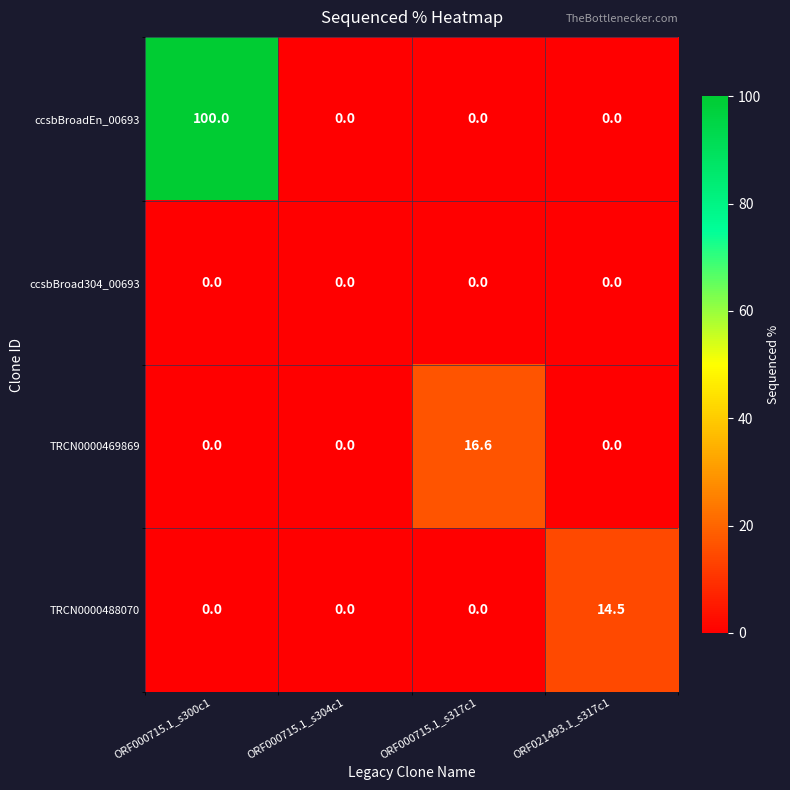

Is it true that TRCN0000488070 equals 20.9 at ORF021493.1_s317c1?

False